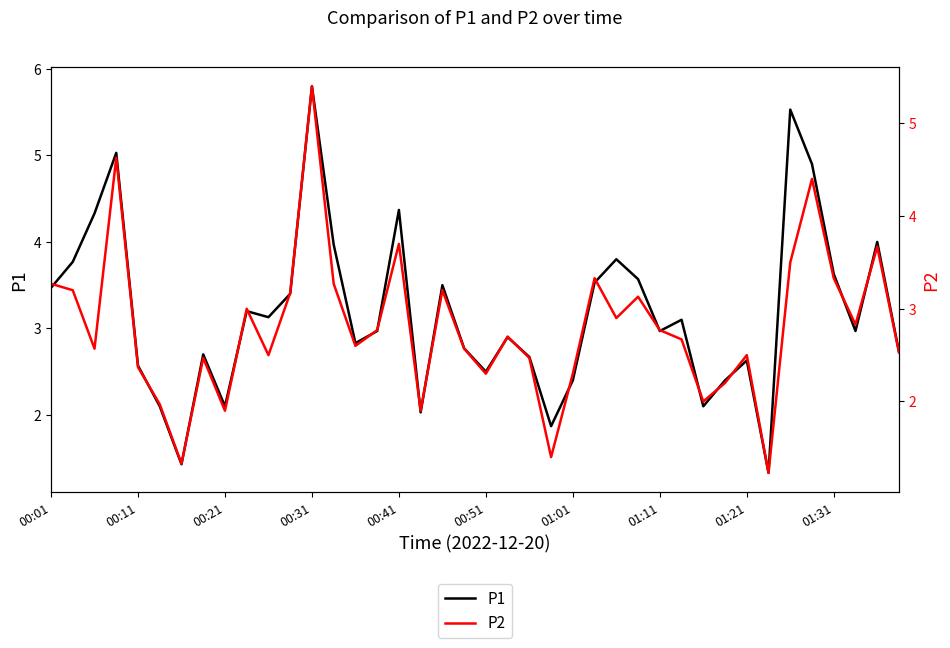

Is it true that P2 equals 3.3 at 01:31?

True